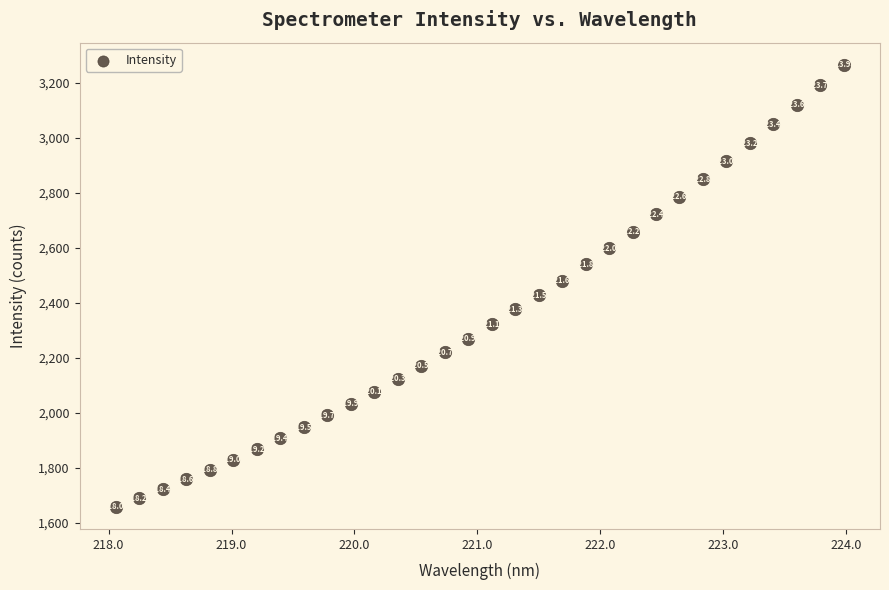

What is the range of Y values (max minus min)?

1609.4